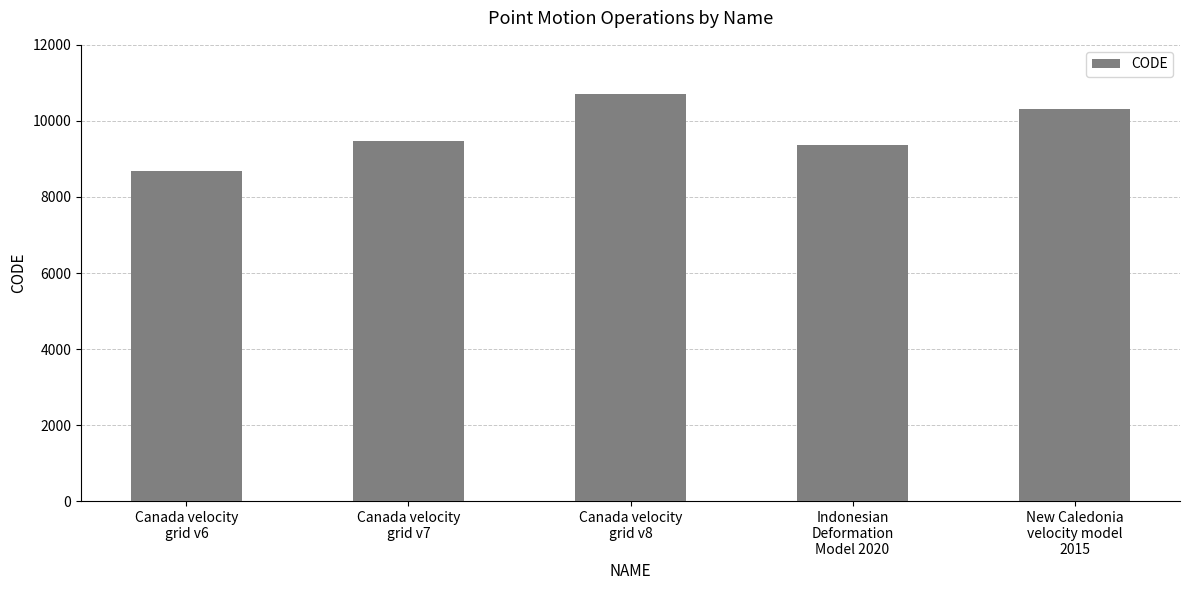

Are the bars horizontal?

No